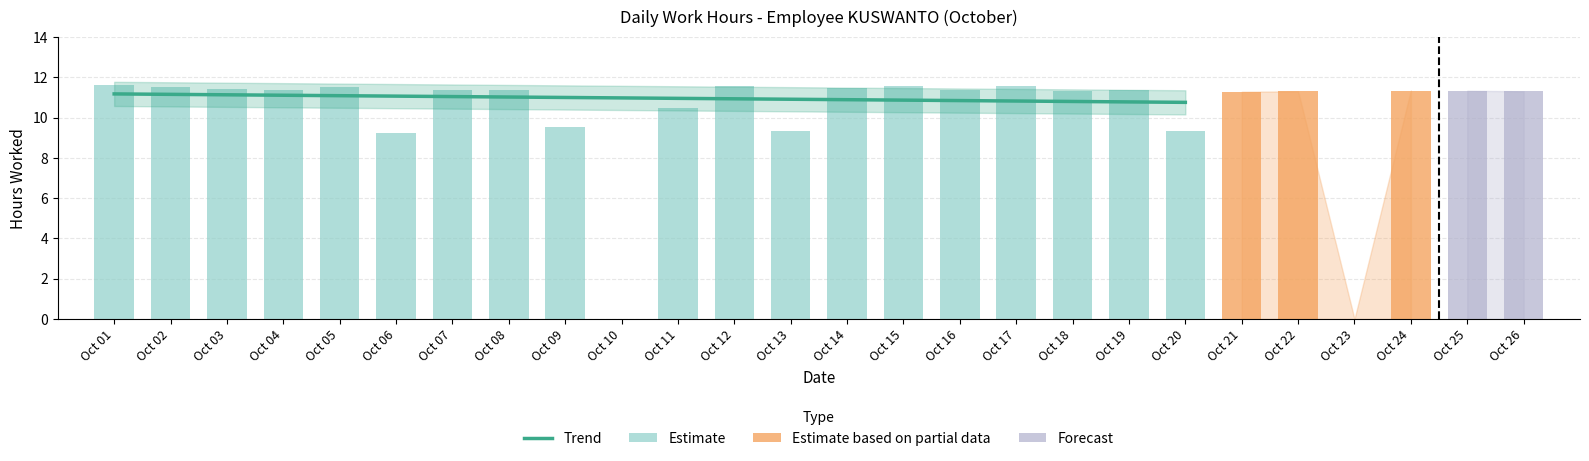

Is it true that the value at Oct 05 is 5.9?

False